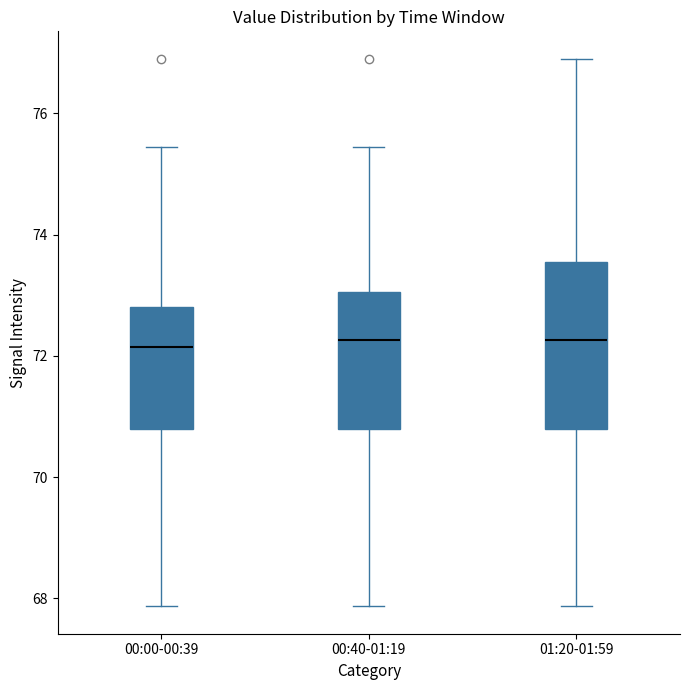

Where does the lower whisker of the box for 01:20-01:59 end on the y-axis? The values are not printed on the chart, so give them approximately, as read against the axis.

67.8